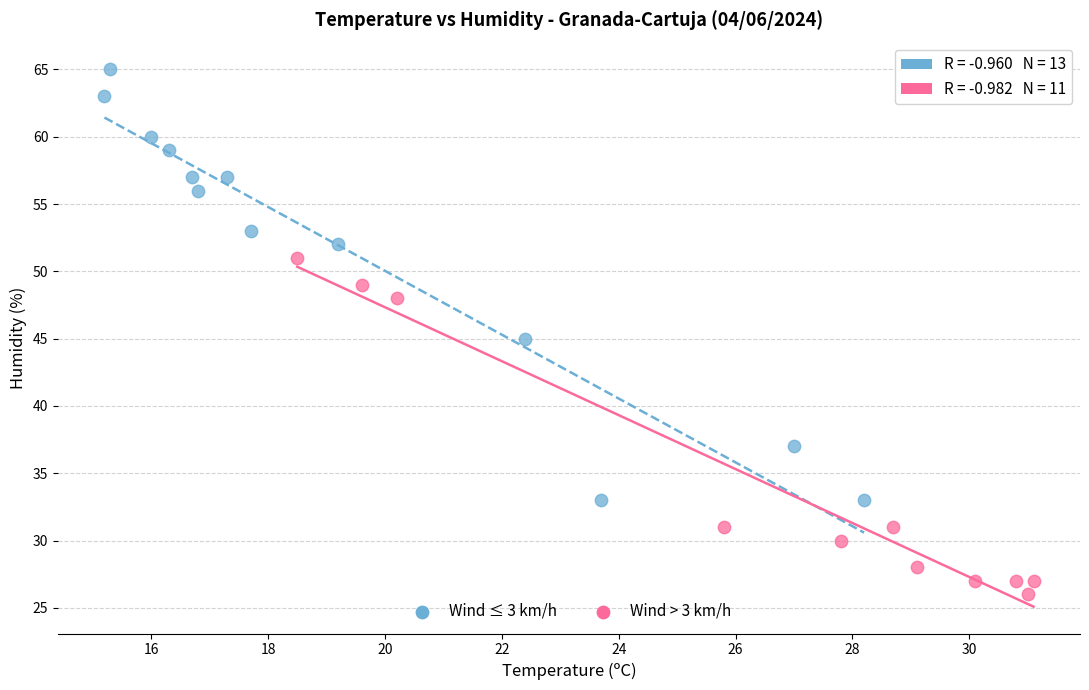

Which series has the widest spread of Y values?

Wind ≤ 3 km/h